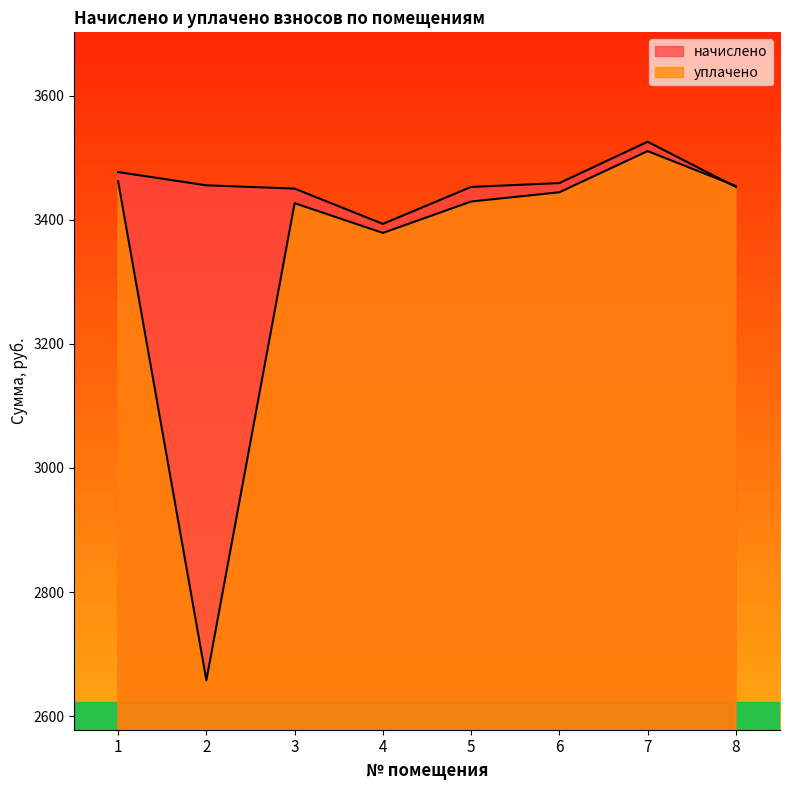

Reading right to left, transcribe all the data shown in this chart.

начислено: 3452.8	3525.7	3459.1	3452.8	3393.3	3450.2	3455.5	3476.8
уплачено: 3454.4	3510.6	3444.3	3429.3	3378.8	3426.7	2658.0	3461.9